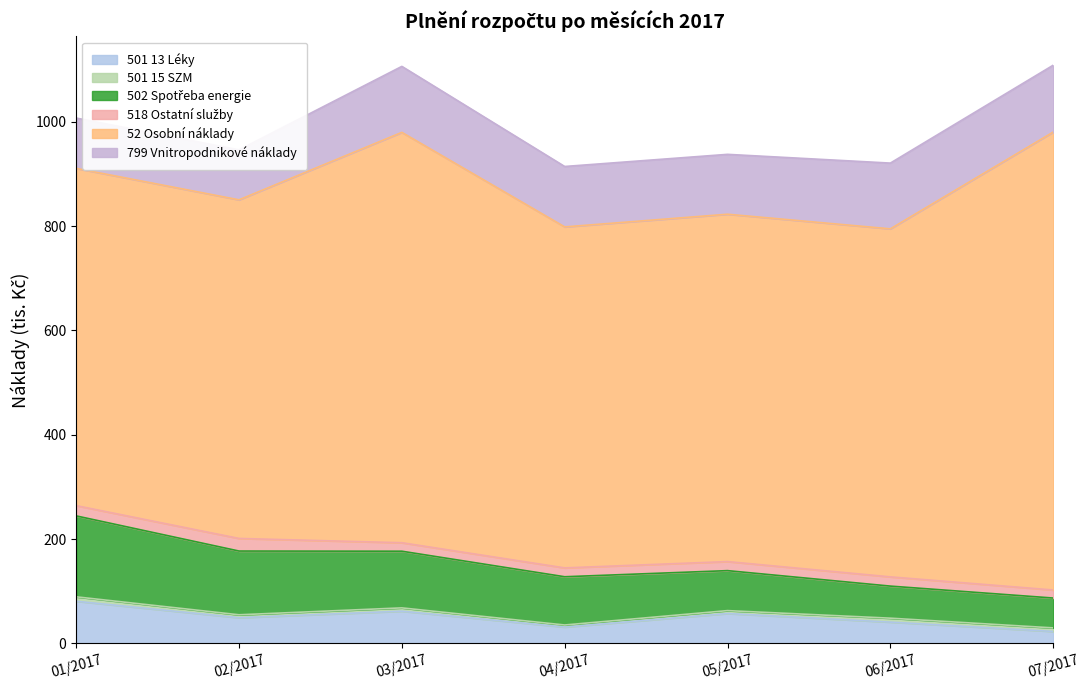

At which category is the sum across all series the highest?

07/2017